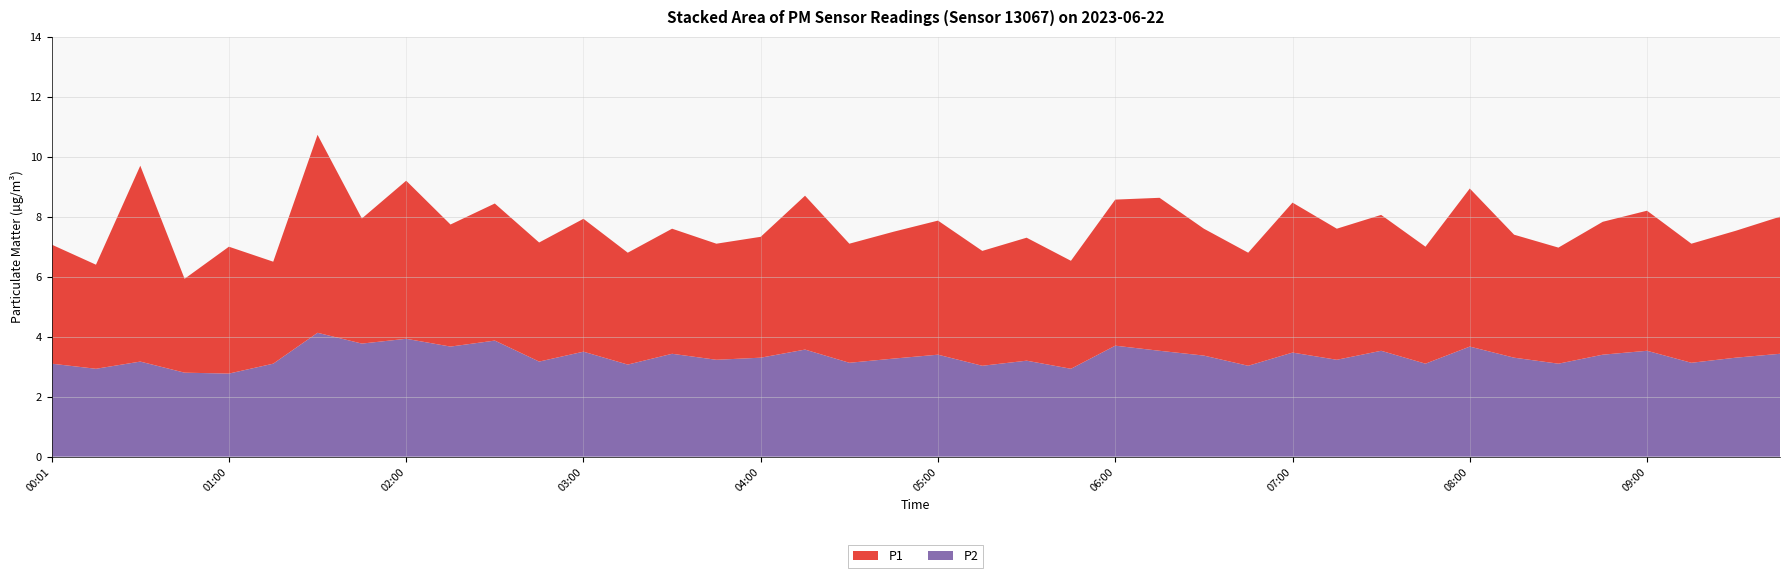

Reading left to right, what are all the values shown in this chart?

P1: 00:01=4.0	00:16=3.5	00:31=6.5	00:45=3.1	01:00=4.2	01:15=3.4	01:28=6.6	01:43=4.2	02:00=5.3	02:15=4.1	02:30=4.6	02:45=4.0	03:00=4.4	03:15=3.7	03:30=4.2	03:45=3.9	04:00=4.0	04:15=5.1	04:30=4.0	04:45=4.2	05:00=4.5	05:15=3.8	05:30=4.1	05:45=3.6	06:00=4.9	06:15=5.1	06:30=4.2	06:45=3.8	07:00=5.0	07:15=4.4	07:30=4.5	07:45=3.9	08:00=5.3	08:15=4.1	08:30=3.9	08:45=4.4	09:00=4.7	09:15=4.0	09:30=4.2	09:45=4.6
P2: 00:01=3.1	00:16=2.9	00:31=3.2	00:45=2.8	01:00=2.8	01:15=3.1	01:28=4.1	01:43=3.8	02:00=3.9	02:15=3.7	02:30=3.9	02:45=3.2	03:00=3.5	03:15=3.1	03:30=3.4	03:45=3.2	04:00=3.3	04:15=3.6	04:30=3.1	04:45=3.3	05:00=3.4	05:15=3.0	05:30=3.2	05:45=2.9	06:00=3.7	06:15=3.5	06:30=3.4	06:45=3.0	07:00=3.5	07:15=3.2	07:30=3.5	07:45=3.1	08:00=3.7	08:15=3.3	08:30=3.1	08:45=3.4	09:00=3.5	09:15=3.1	09:30=3.3	09:45=3.4